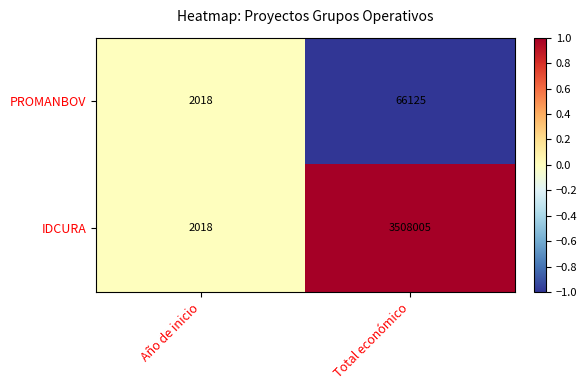

Which series has the largest total across all categories?

IDCURA